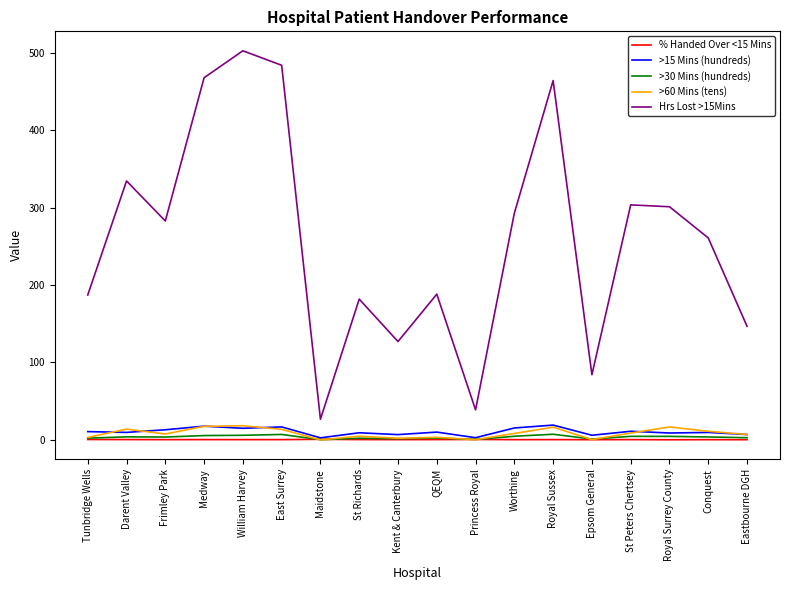

Which series has the largest range (max minus min)?

Hrs Lost >15Mins